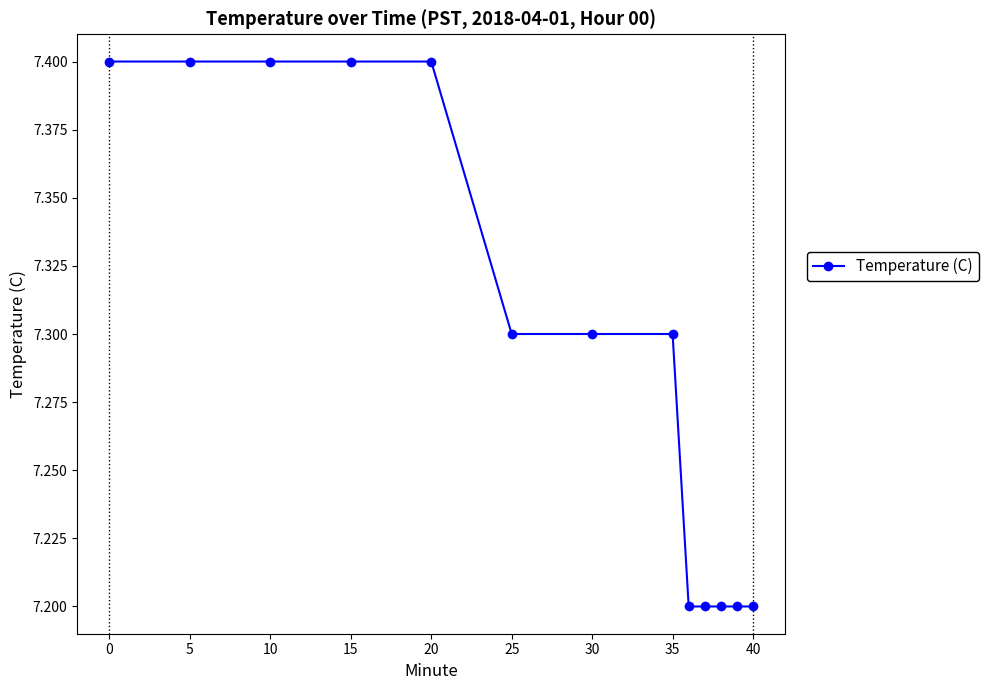

What is the sum of all values?

94.9